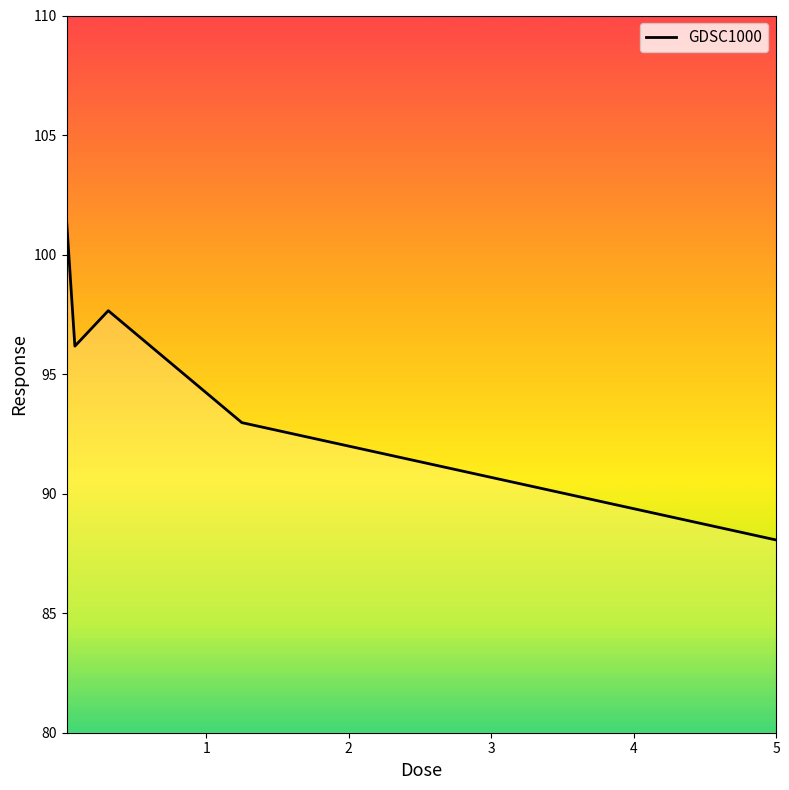

True or false: the data has more than 1 interior local peaks.

False